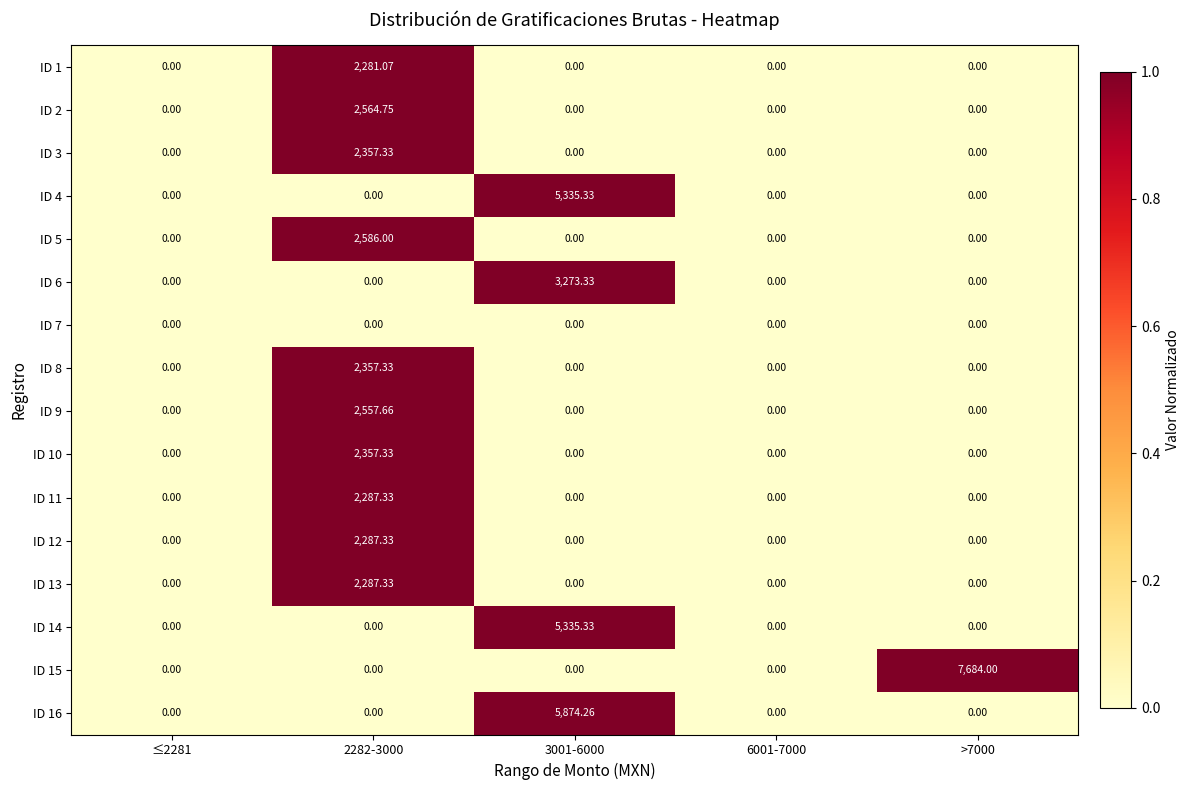

Between ≤2281 and 3001-6000, which series saw the biggest shift?

ID 16